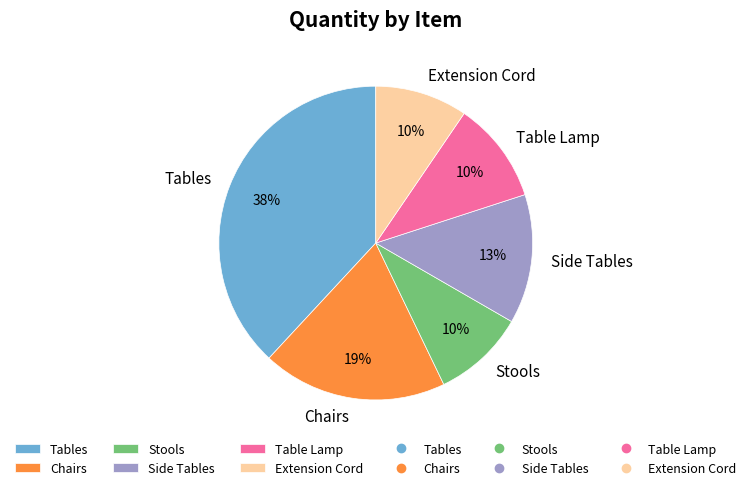

Which has a higher value, Table Lamp or Side Tables?

Side Tables